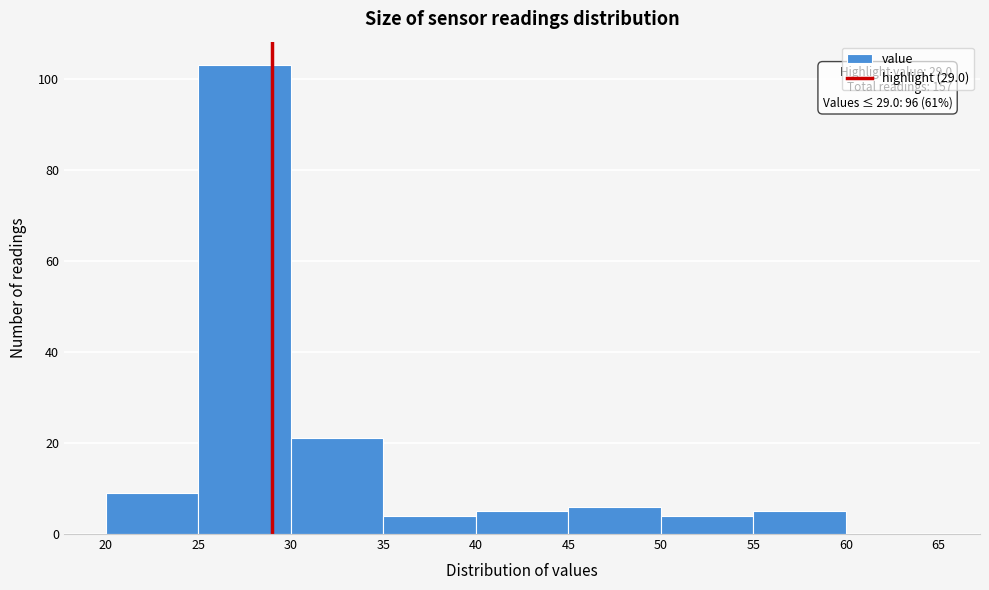

Which range on the x-axis has the tallest bar?

25 to 30